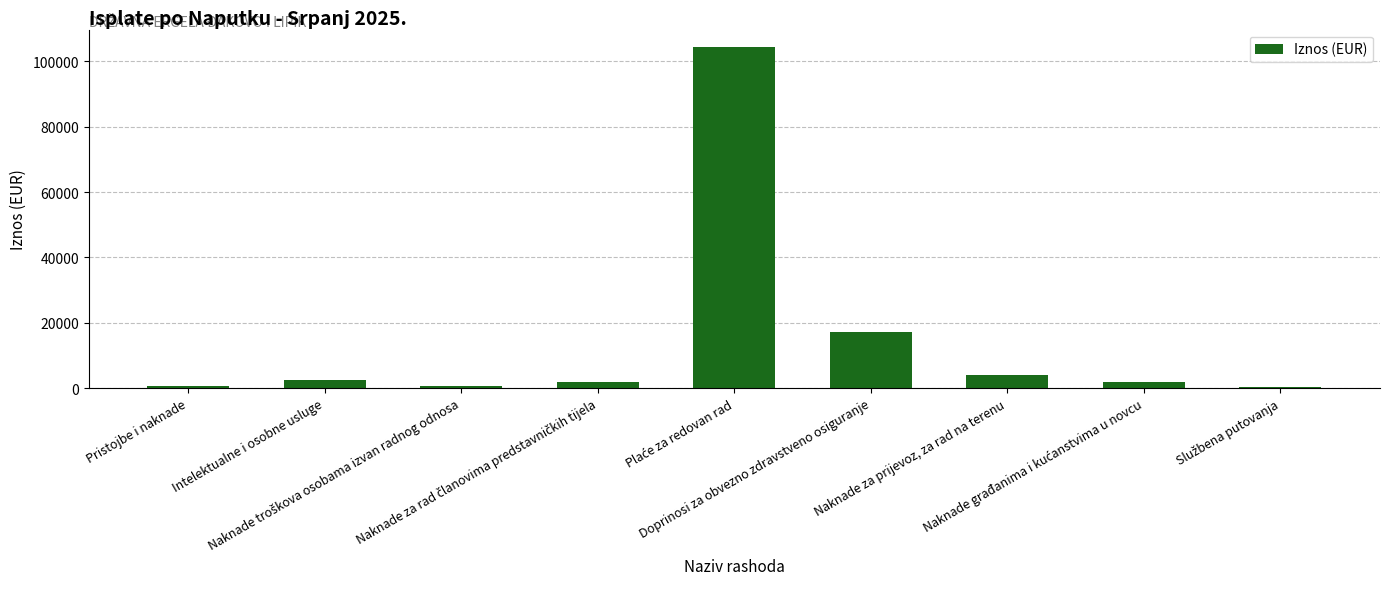

What is the difference between the second highest and second lowest values?

16624.0